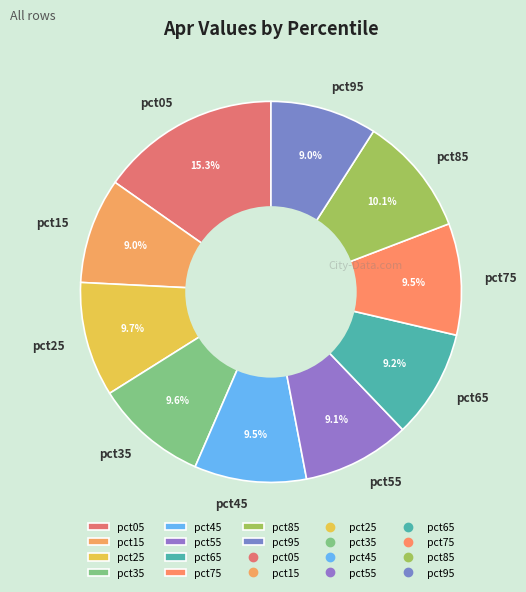

Combined, do pct75 and pct55 account for over 50%?

No